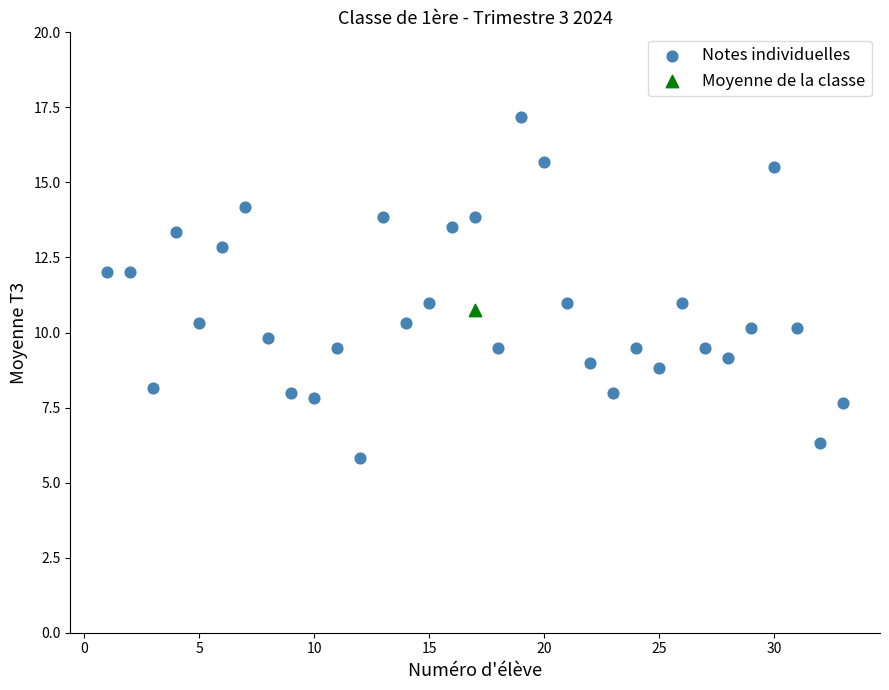

What are all the series names shown in the legend?

Notes individuelles, Moyenne de la classe